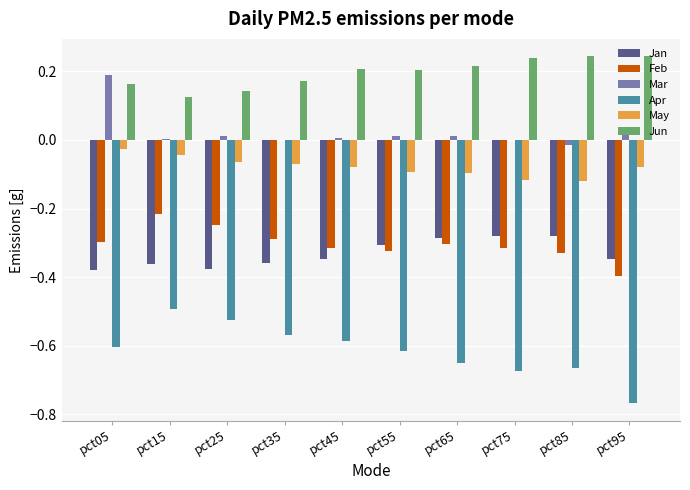

What are all the series names shown in the legend?

Jan, Feb, Mar, Apr, May, Jun